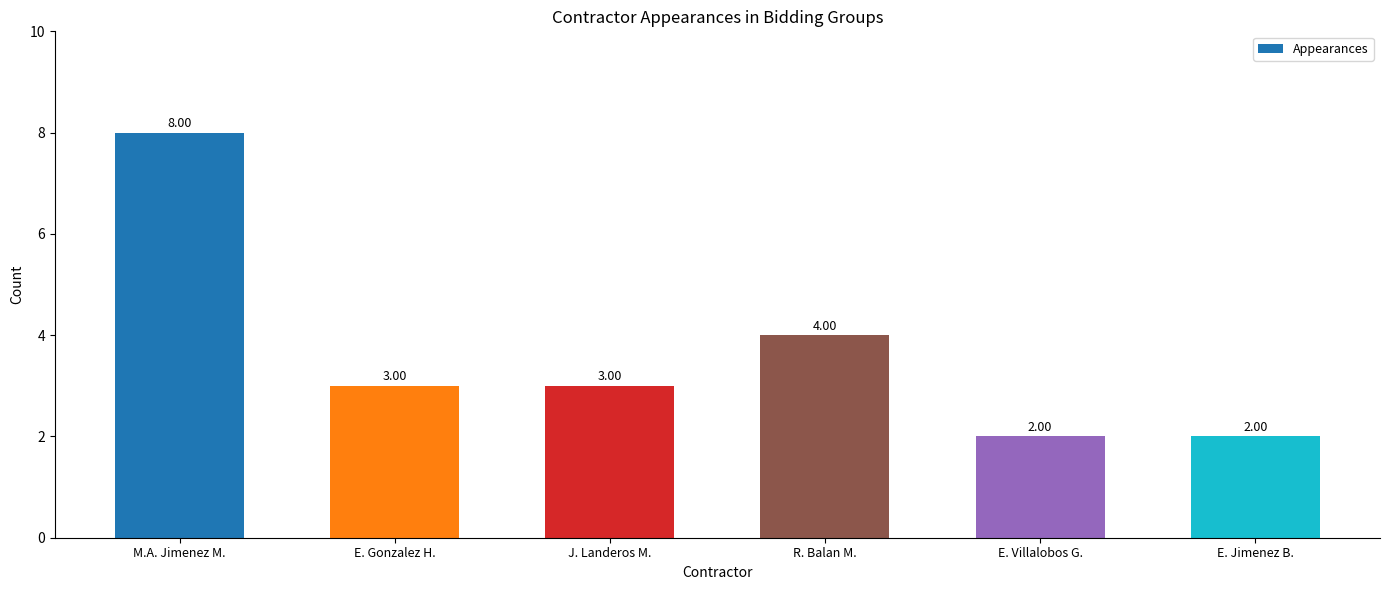

What is the smallest value displayed?

2